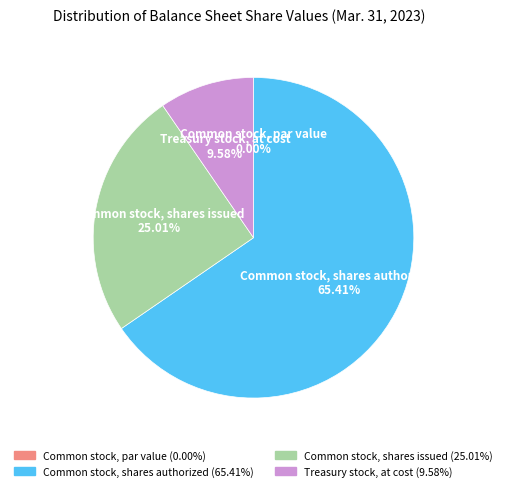

To the nearest percent, what is the average slice percentage?

25%